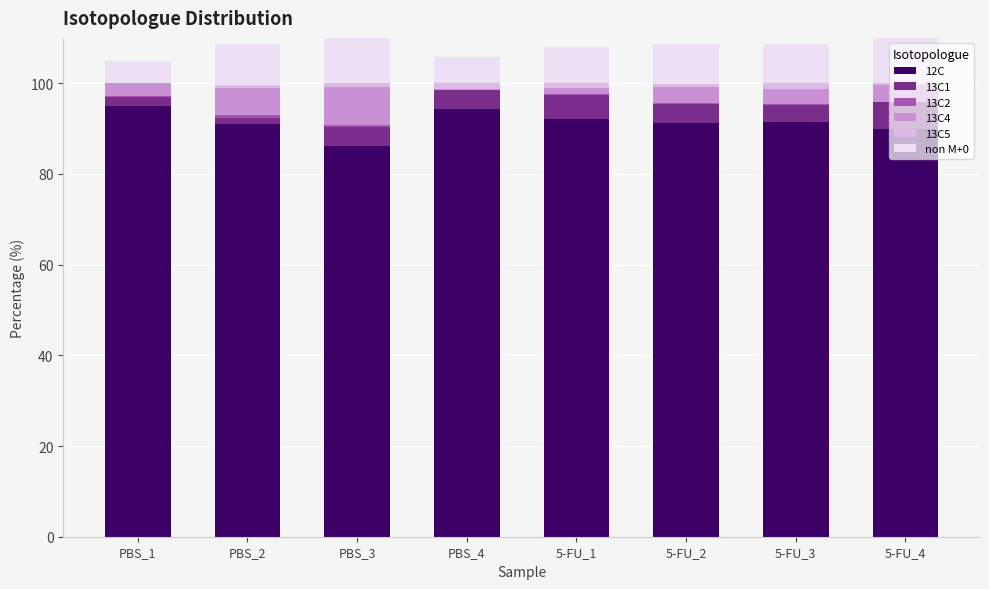

What is the value of the 12C bar at the 2nd from the left?

91.1